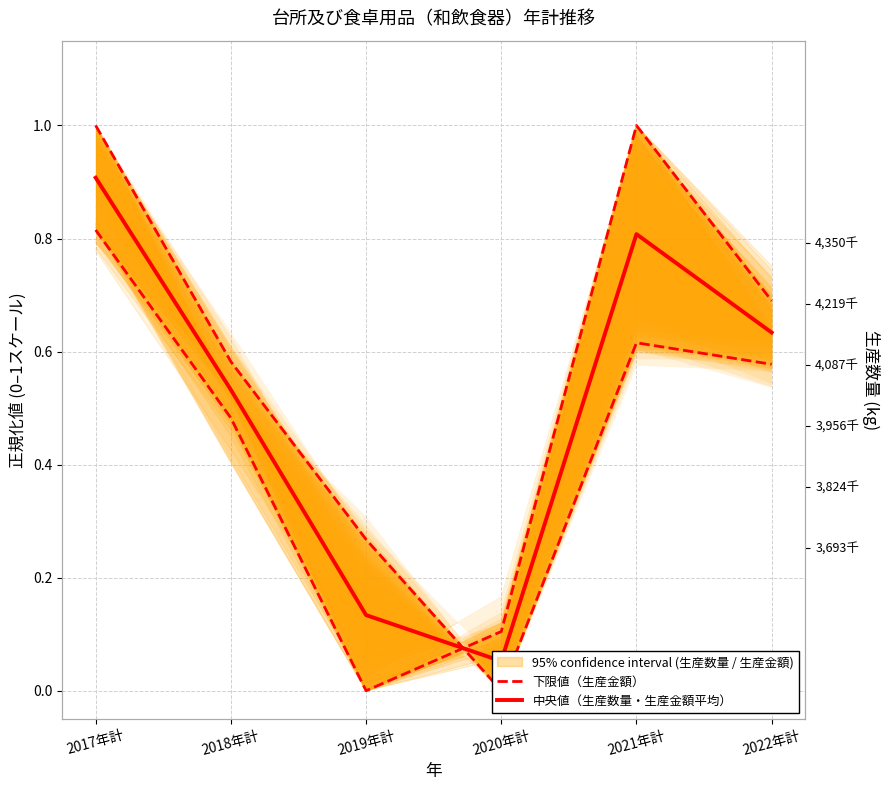

What is the highest value of the 中央値（生産数量・生産金額平均） series?

0.9